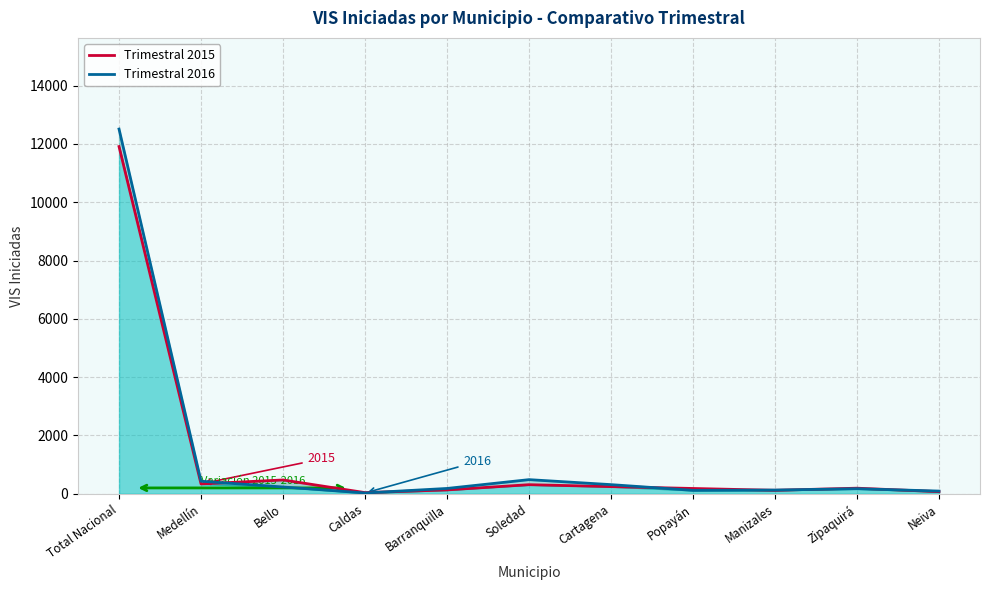

Reading left to right, extract all data points from this chart.

Trimestral 2015: 11908	338	473	39	132	311	245	181	118	191	72
Trimestral 2016: 12508	430	232	27	182	484	313	117	127	173	92